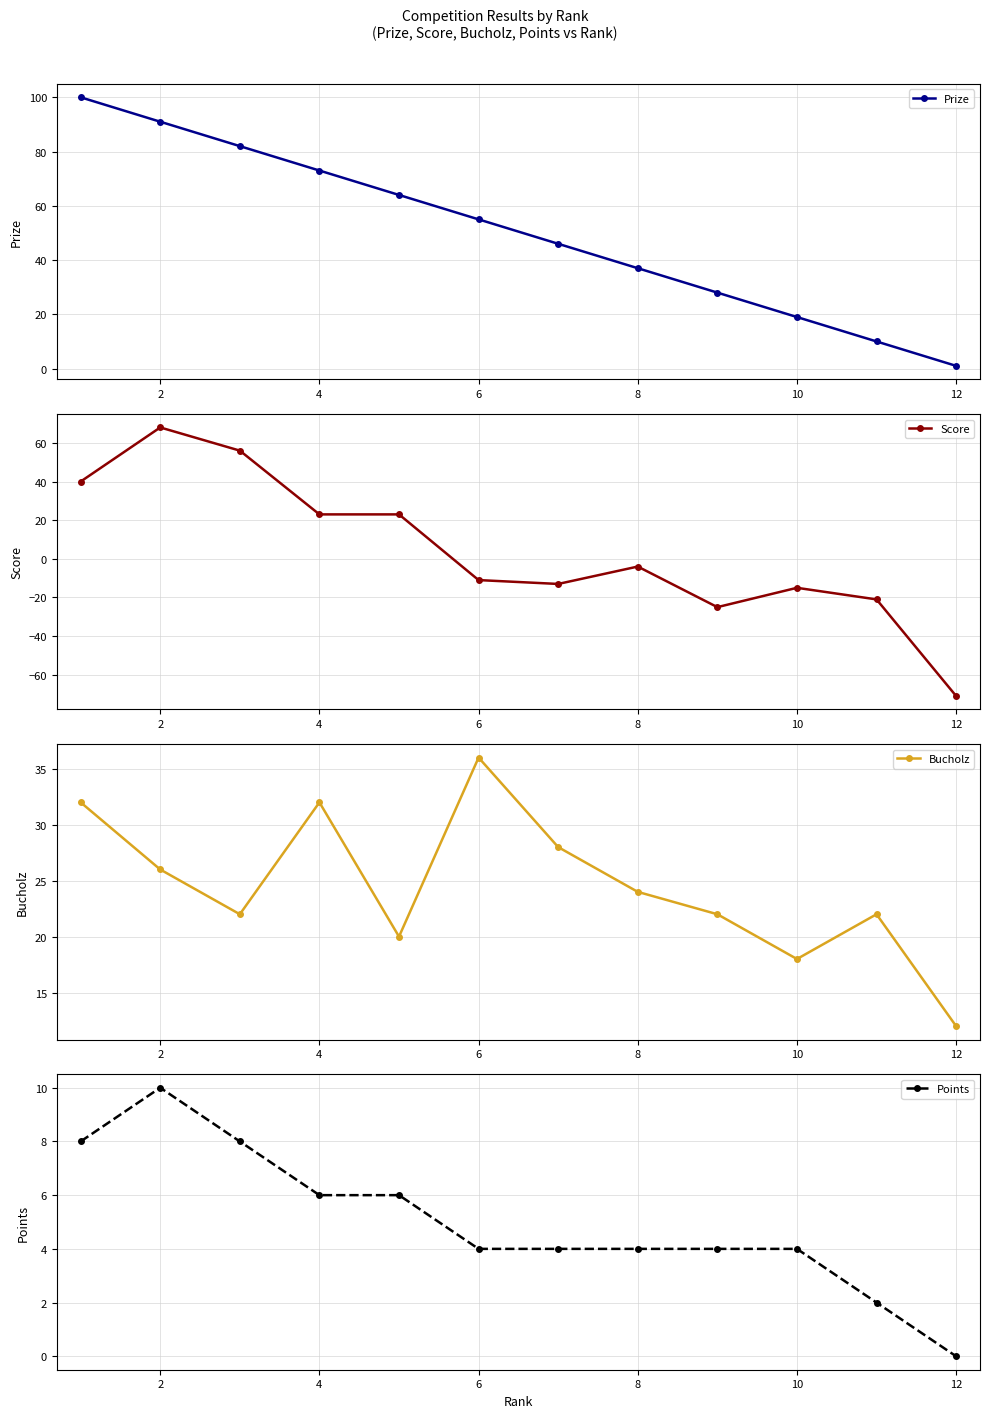

Reading left to right, list all the values displayed in this chart.

Prize: 100	91	82	73	64	55	46	37	28	19	10	1
Score: 40	68	56	23	23	-11	-13	-4	-25	-15	-21	-71
Bucholz: 32	26	22	32	20	36	28	24	22	18	22	12
Points: 8	10	8	6	6	4	4	4	4	4	2	0